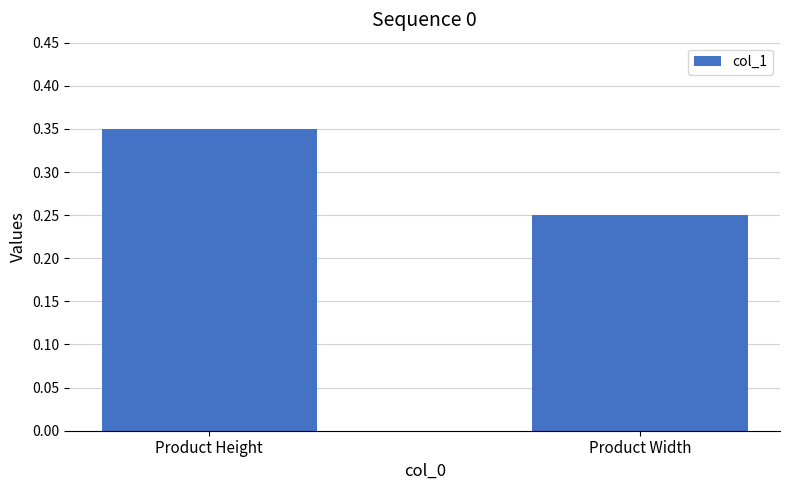

List the labels in order of value, smallest first.

Product Width, Product Height